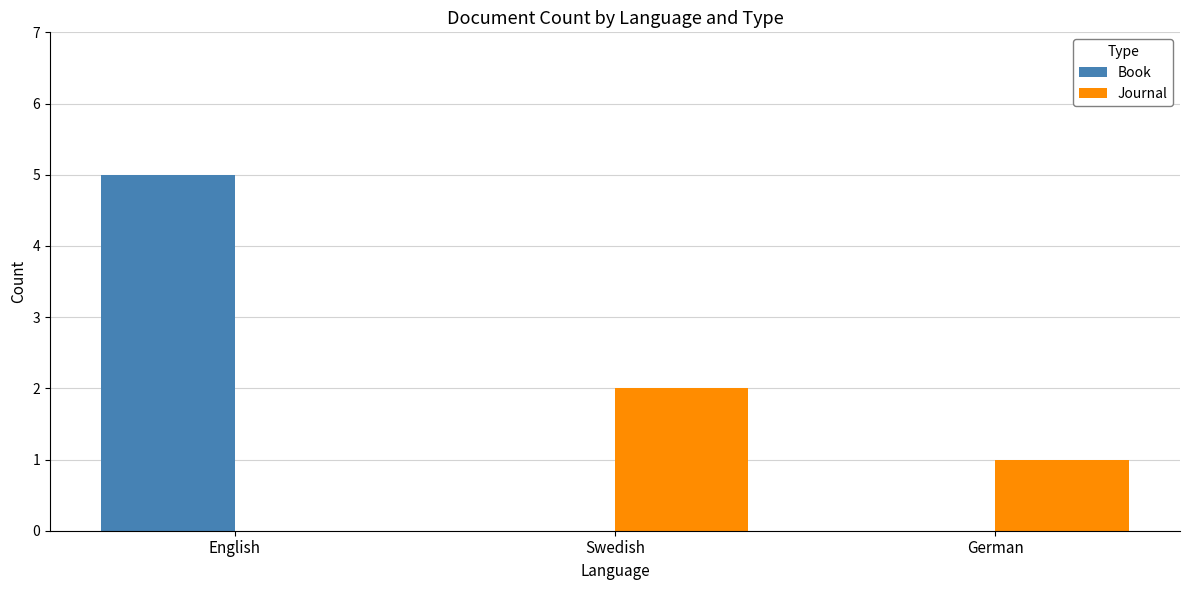

Are the bars grouped side by side (vs. stacked)?

Yes